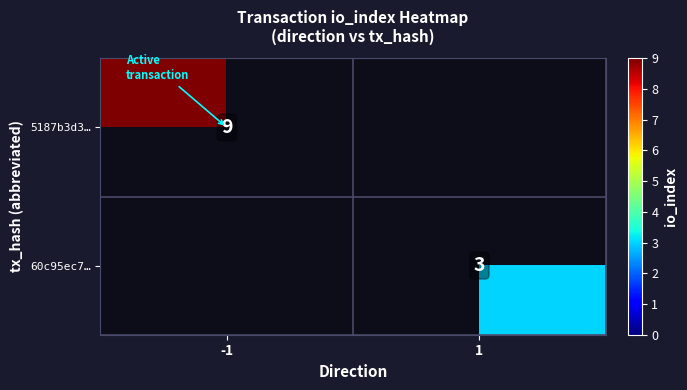

Count the number of data series in this chart.

2